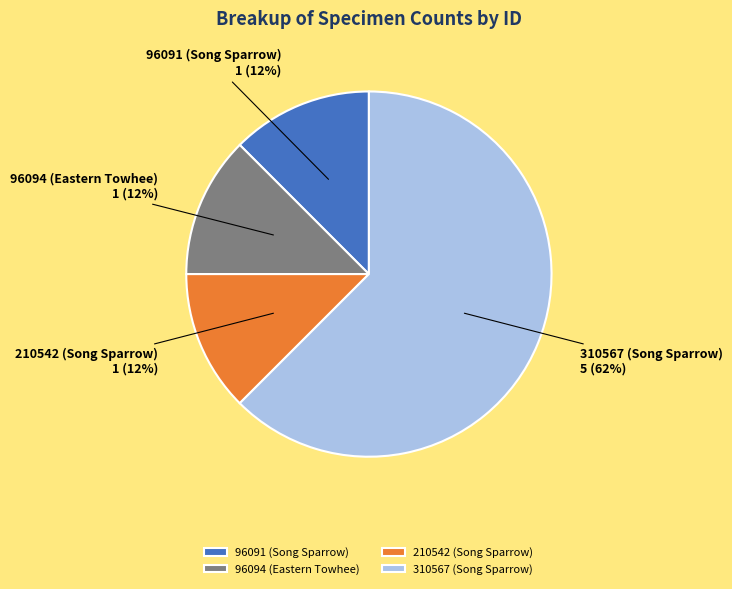

Do 96091 (Song Sparrow) and 96094 (Eastern Towhee) together represent more than half of the pie?

No